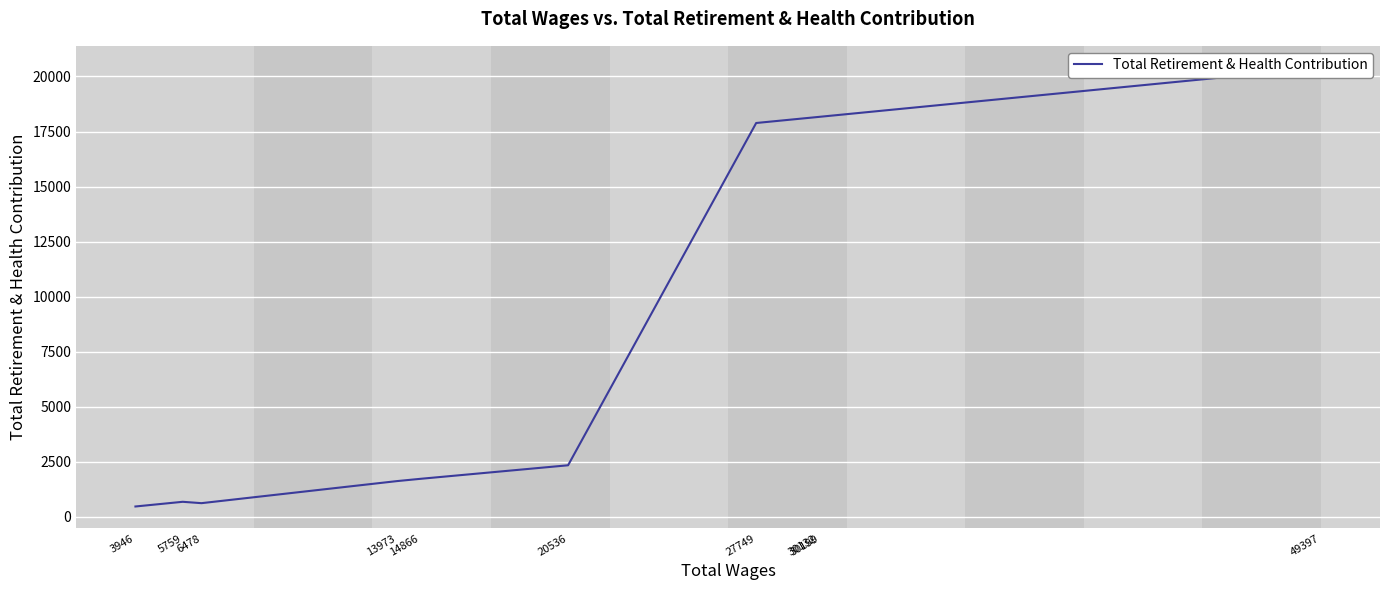

Approximately how many times larger is the value at 49397 compared to 30132?

1.1